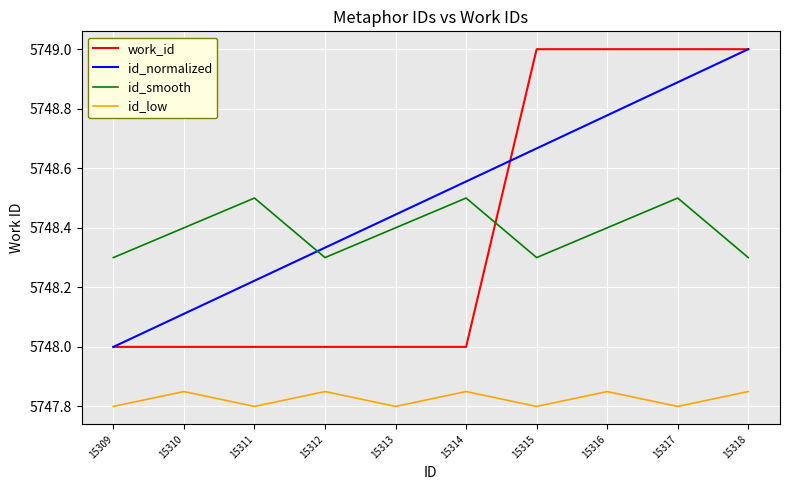

What is the smallest value displayed?

5747.8